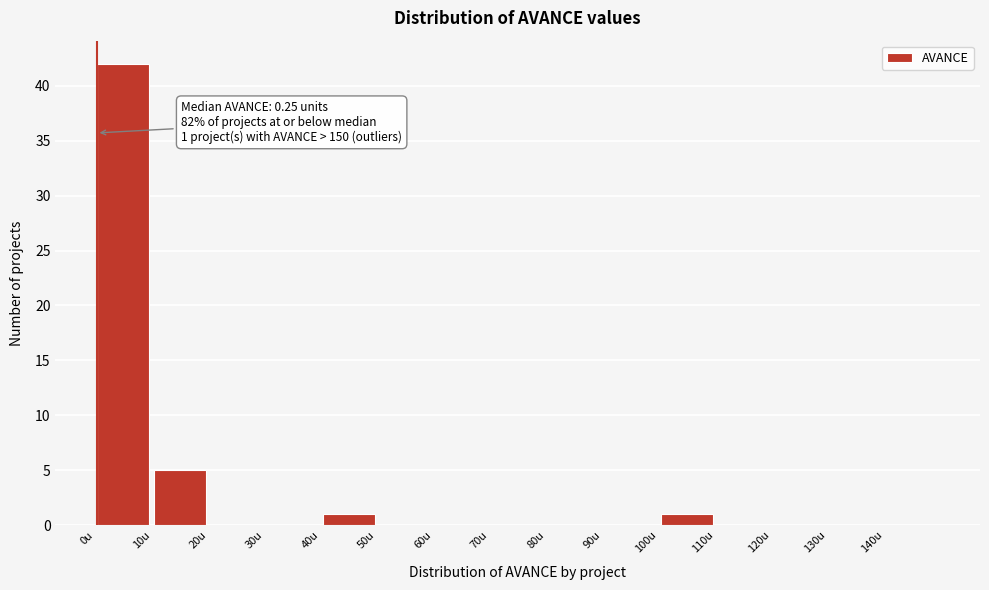

Which range on the x-axis has the tallest bar?

0 to 10